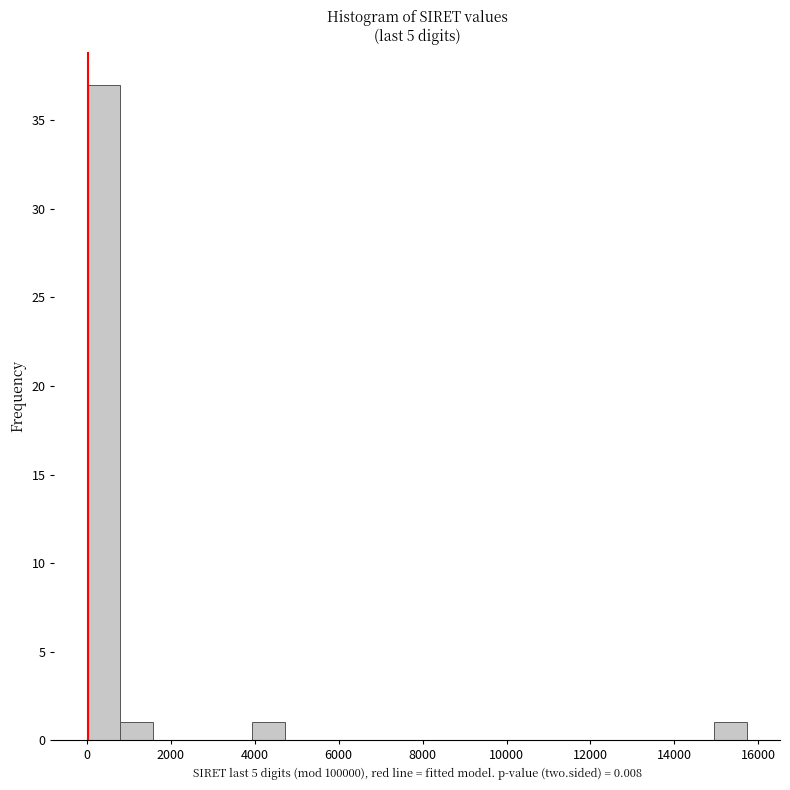

Read against the x-axis, roughly where is the centre of the tallest bar?

400